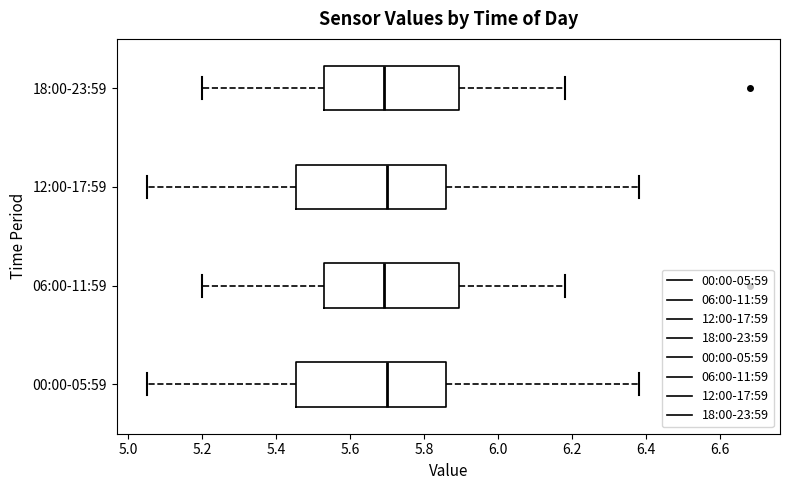

Reading bottom to top, read every box against the x-axis: the position of its median line, the range the box covers, and the ends of its whiskers. The values are not printed on the chart, so give them approximately, as read against the axis.

00:00-05:59: median 5.70, box 5.46 to 5.86, whiskers 5.06 to 6.38
06:00-11:59: median 5.70, box 5.54 to 5.90, whiskers 5.20 to 6.18
12:00-17:59: median 5.70, box 5.46 to 5.86, whiskers 5.06 to 6.38
18:00-23:59: median 5.70, box 5.54 to 5.90, whiskers 5.20 to 6.18